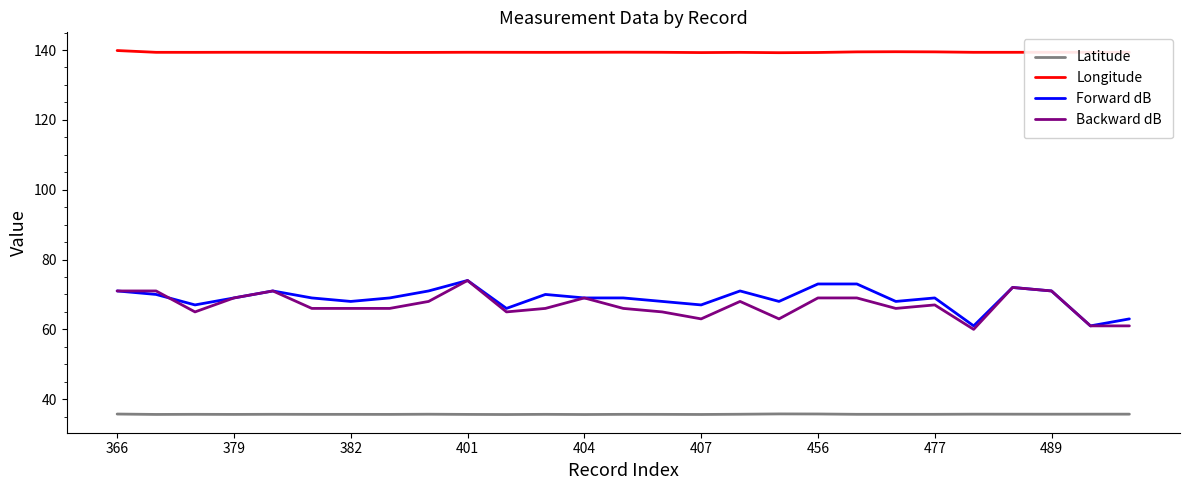

Does the chart display data point markers on the line(s)?

No